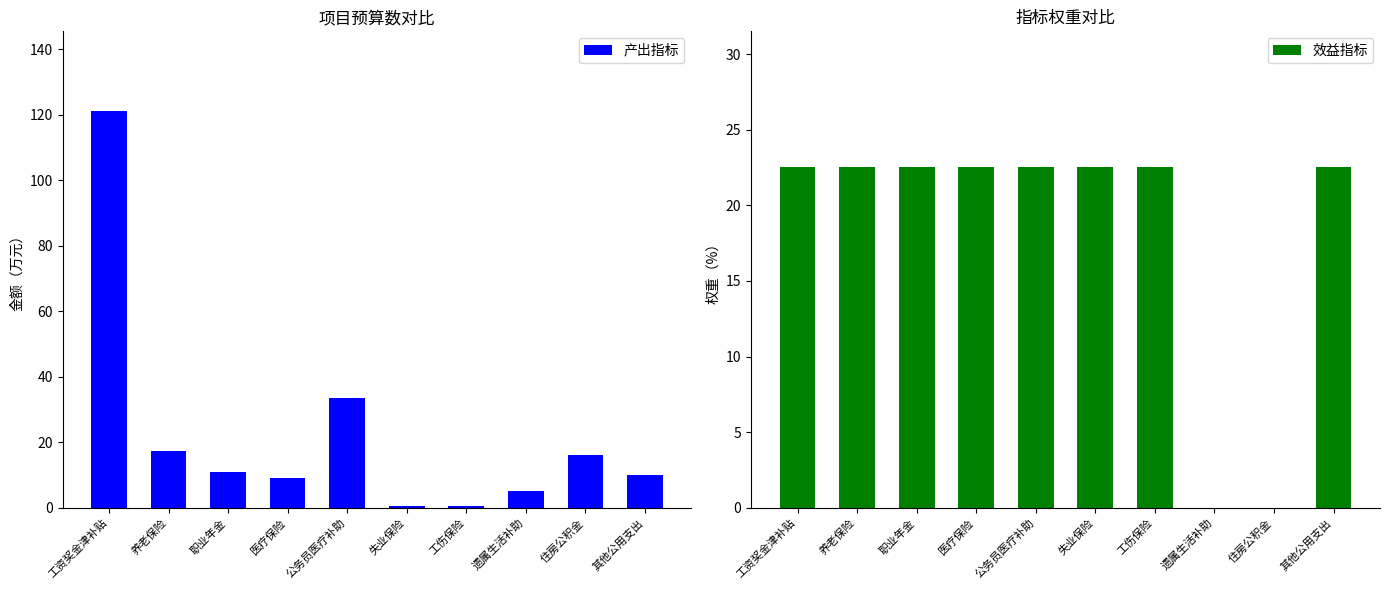

What is the average value of the 效益指标 series?

18.0